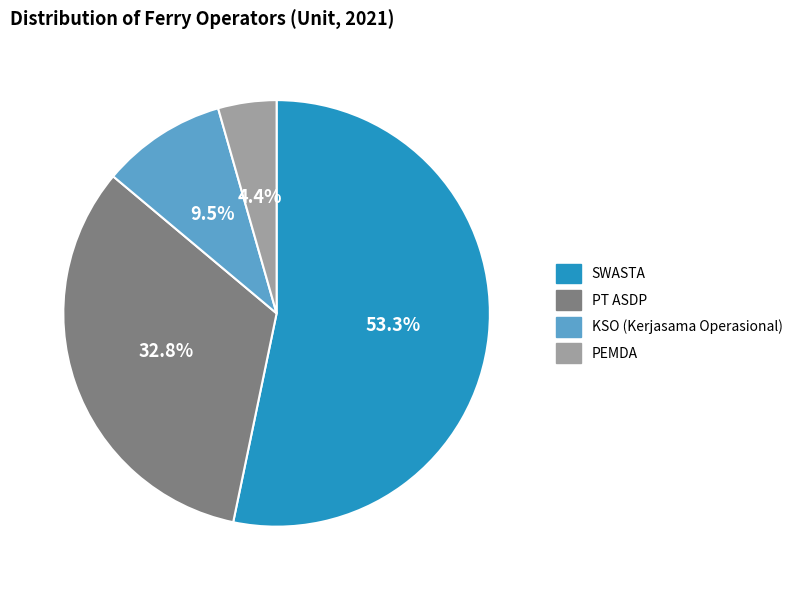

To the nearest percent, what is the difference between the PT ASDP and PEMDA slice percentages?

28%